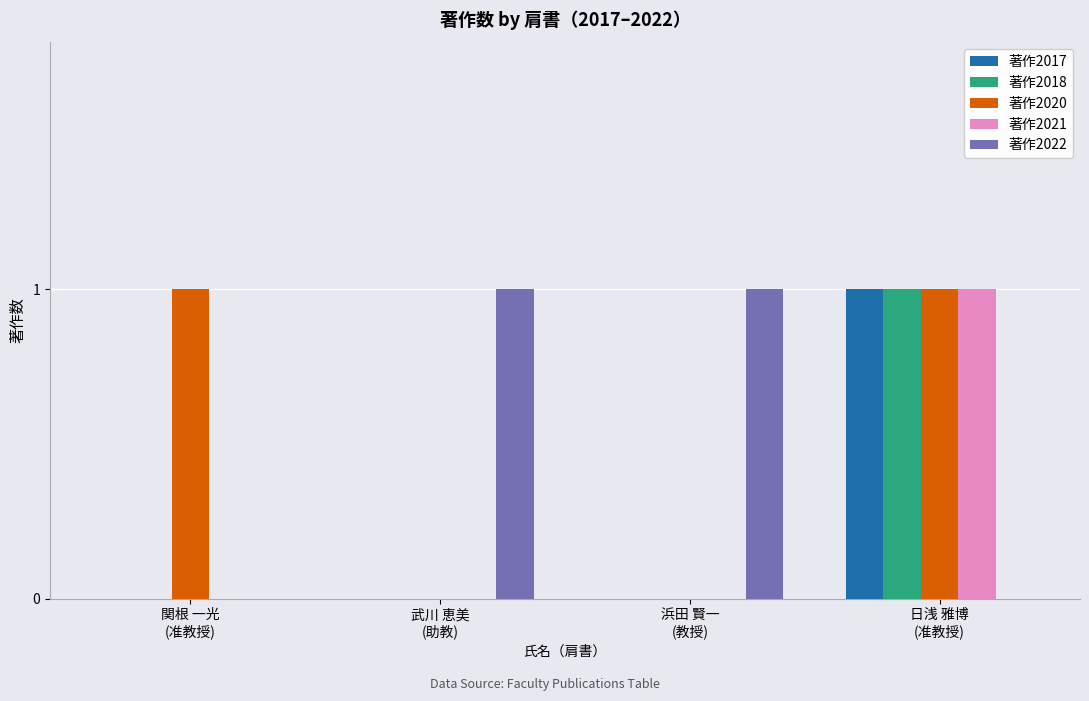

True or false: 著作2022 has a value of 1 at 浜田 賢一
(教授).

True